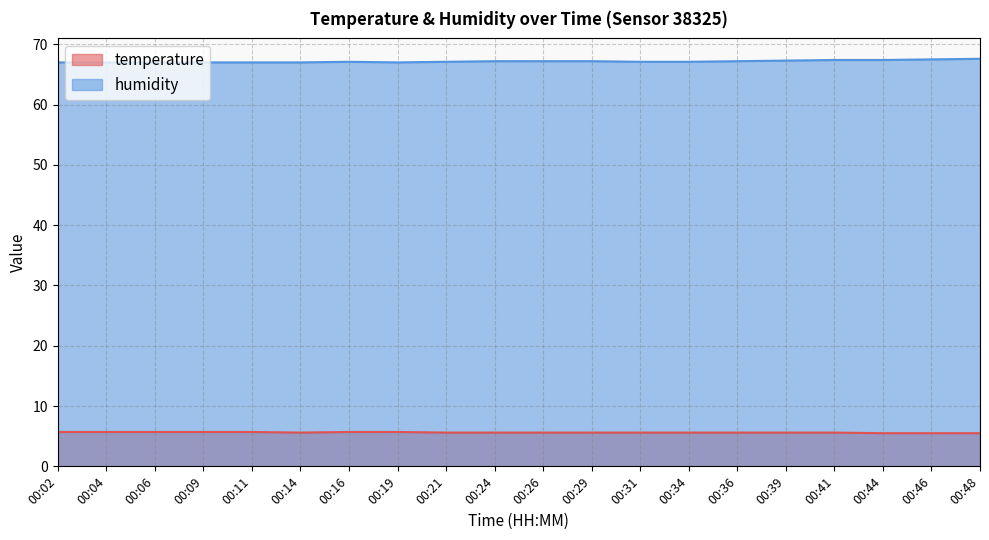

What is the sum of the humidity values at 00:06 and 00:46?

134.5